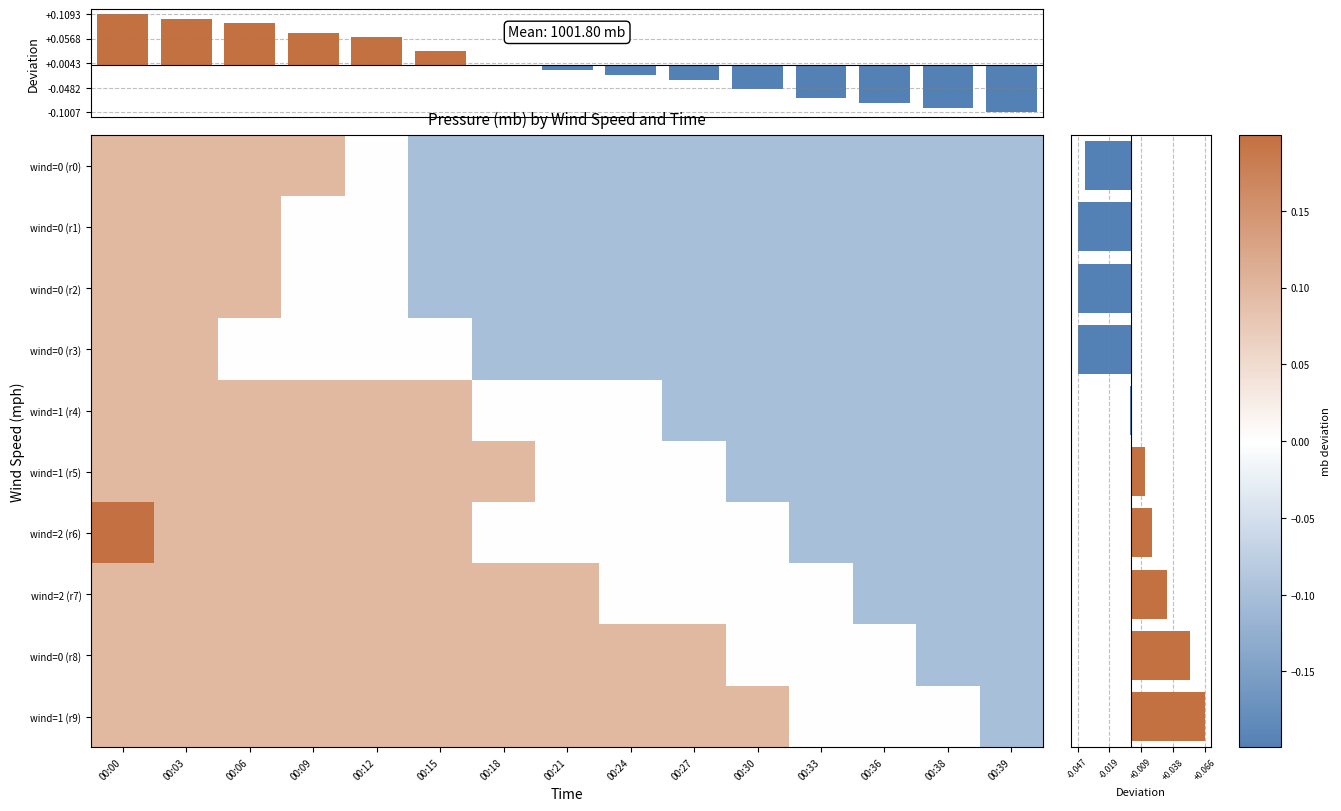

What is the sum of all 7 values?

0.5